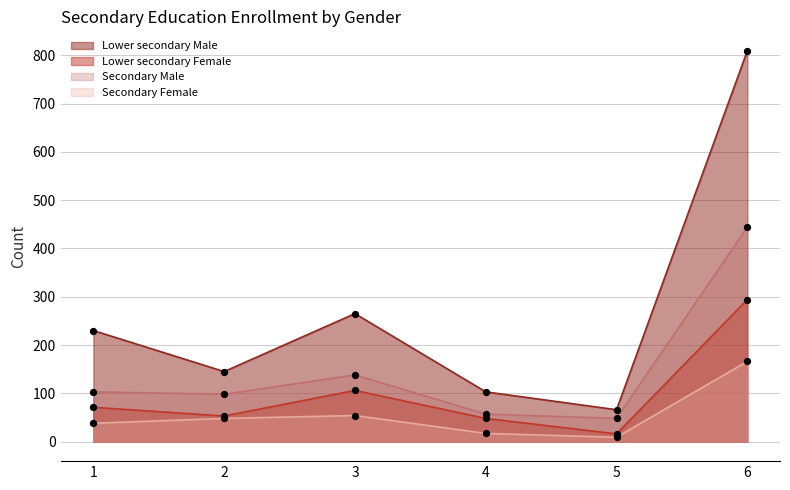

What are all the series names shown in the legend?

Lower secondary Male, Lower secondary Female, Secondary Male, Secondary Female